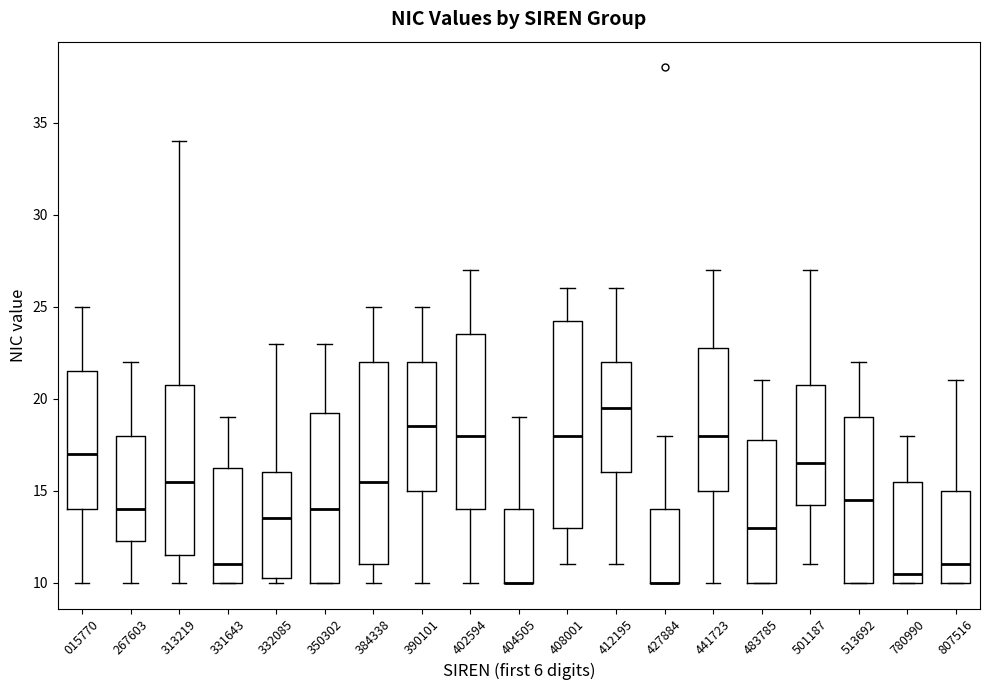

Where does the upper whisker of the box at x = 780990 end on the y-axis? The values are not printed on the chart, so give them approximately, as read against the axis.

18.0